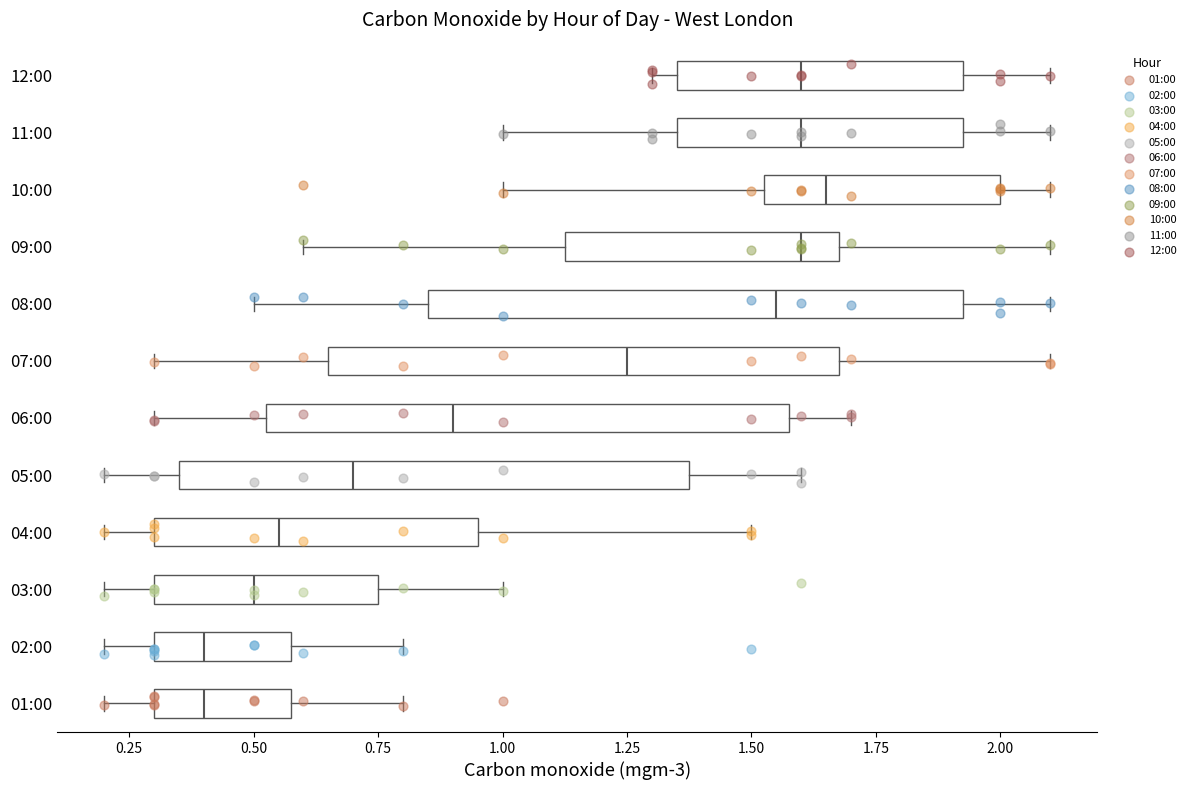

Reading bottom to top, read every box against the x-axis: the position of its median line, the range the box covers, and the ends of its whiskers. The values are not printed on the chart, so give them approximately, as read against the axis.

01:00: median 0.40, box 0.30 to 0.60, whiskers 0.20 to 0.80
02:00: median 0.40, box 0.30 to 0.60, whiskers 0.20 to 0.80
03:00: median 0.50, box 0.30 to 0.75, whiskers 0.20 to 1.00
04:00: median 0.55, box 0.30 to 0.95, whiskers 0.20 to 1.50
05:00: median 0.70, box 0.35 to 1.40, whiskers 0.20 to 1.60
06:00: median 0.90, box 0.55 to 1.60, whiskers 0.30 to 1.70
07:00: median 1.25, box 0.65 to 1.70, whiskers 0.30 to 2.10
08:00: median 1.55, box 0.85 to 1.95, whiskers 0.50 to 2.10
09:00: median 1.60, box 1.15 to 1.70, whiskers 0.60 to 2.10
10:00: median 1.65, box 1.55 to 2.00, whiskers 1.00 to 2.10
11:00: median 1.60, box 1.35 to 1.95, whiskers 1.00 to 2.10
12:00: median 1.60, box 1.35 to 1.95, whiskers 1.30 to 2.10